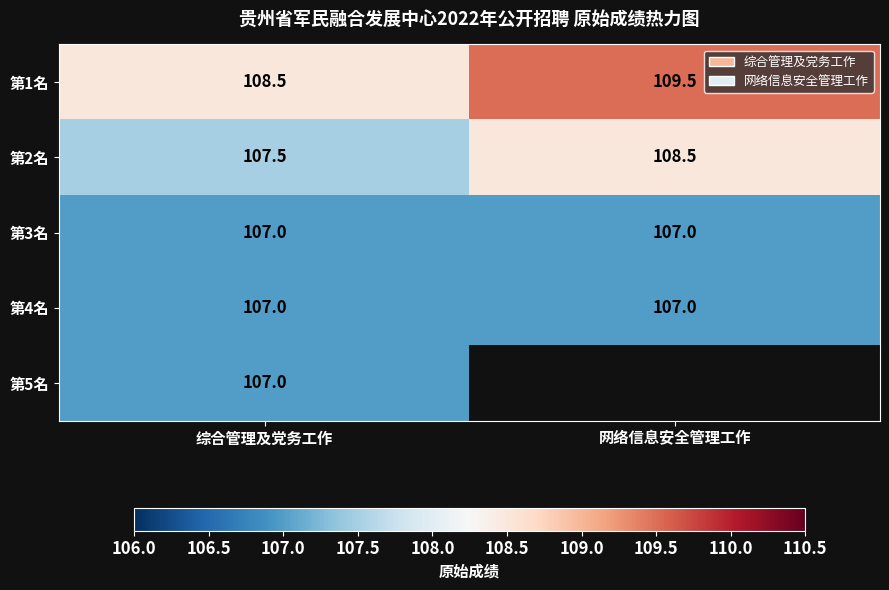

At which category is the sum across all series the highest?

综合管理及党务工作